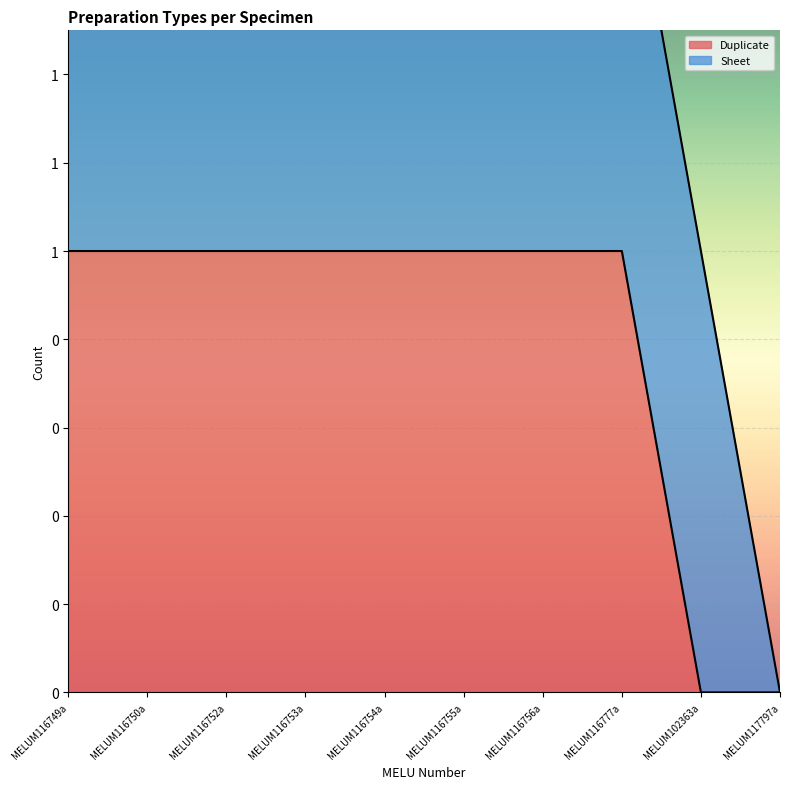

What is the greatest value displayed?

1